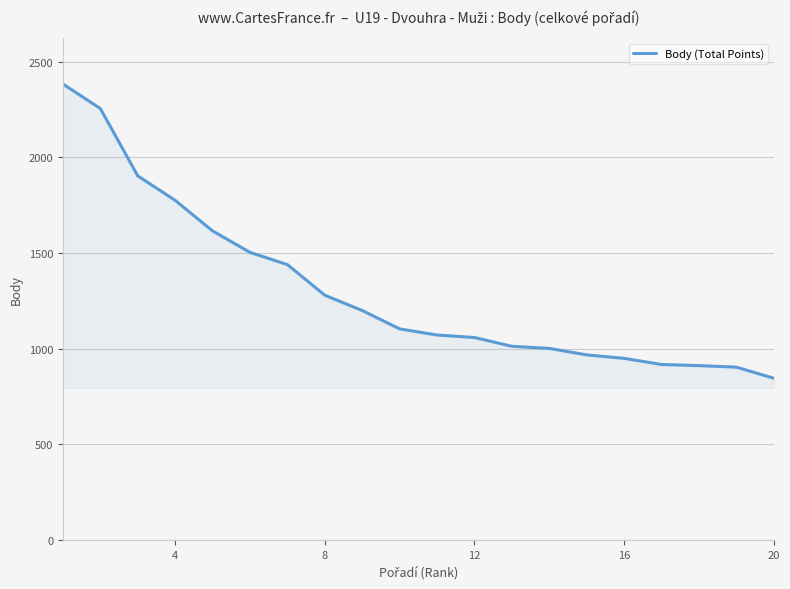

What is the maximum value shown in the chart?

2384